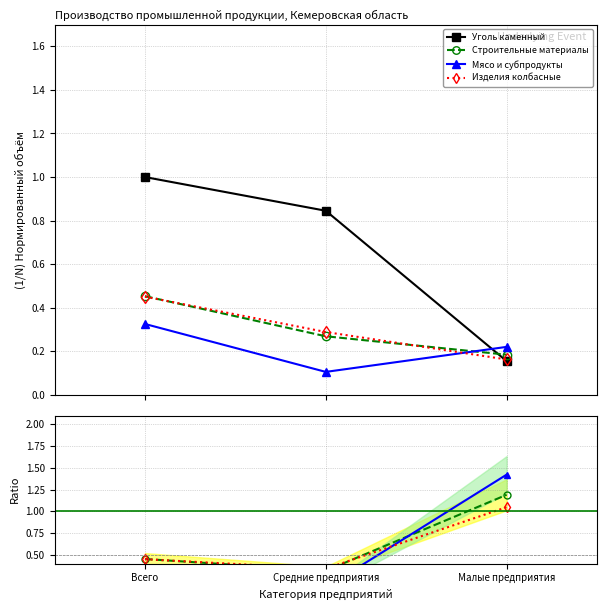

The Уголь каменный series shows 0.8 at Средние предприятия. True or false?

True